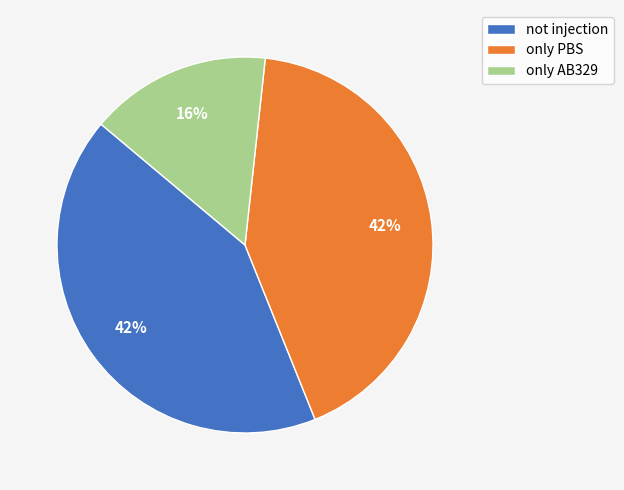

Is the sum of not injection and only AB329 greater than half?

Yes